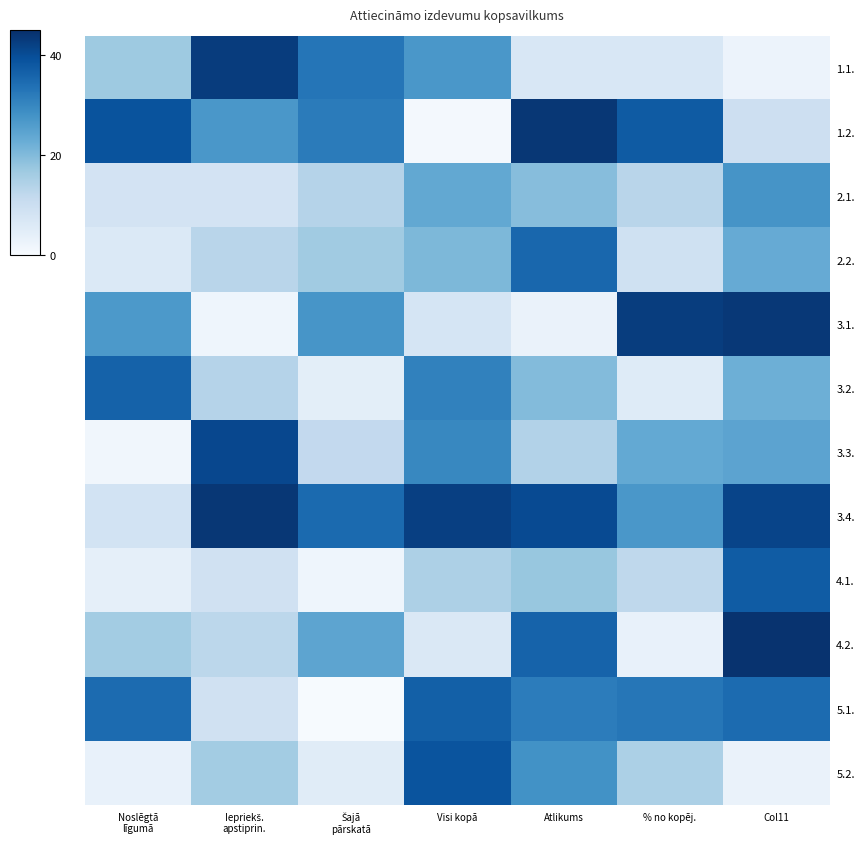

List the series in order of their peak value, lowest first.

2.1., 2.2., 3.2., 5.1., 4.1., 5.2., 3.3., 1.1., 3.1., 3.4., 1.2., 4.2.